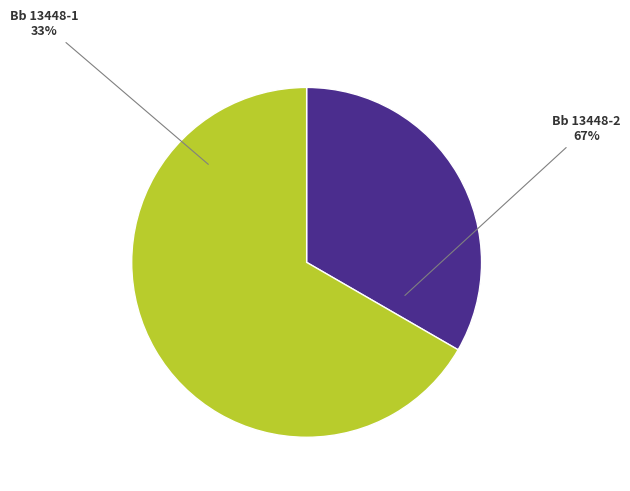

Which category accounts for the majority?

Bb 13448-2